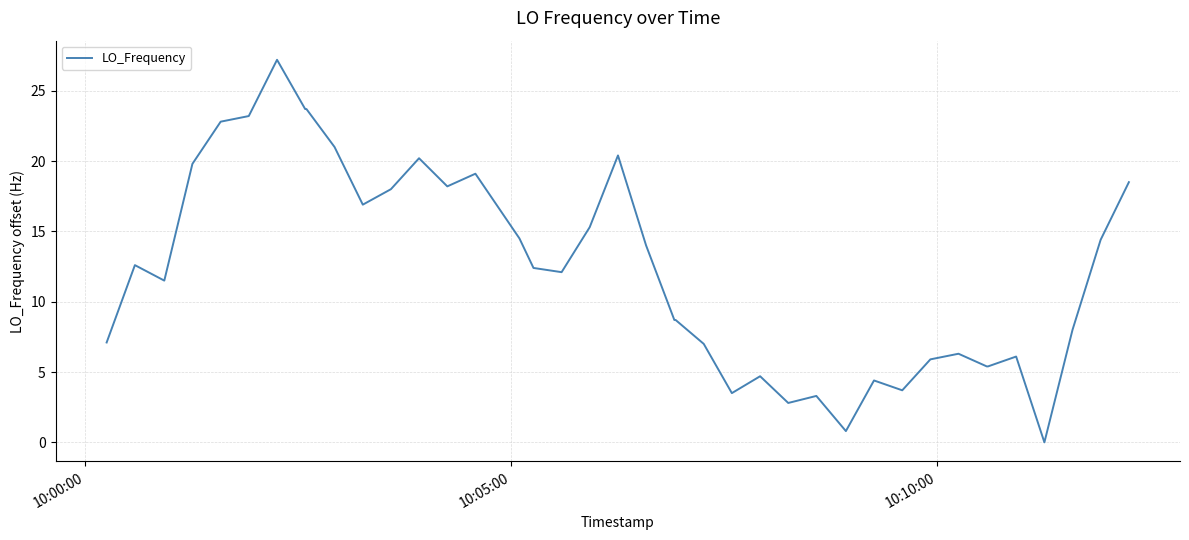

What is the maximum value shown in the chart?

27.2